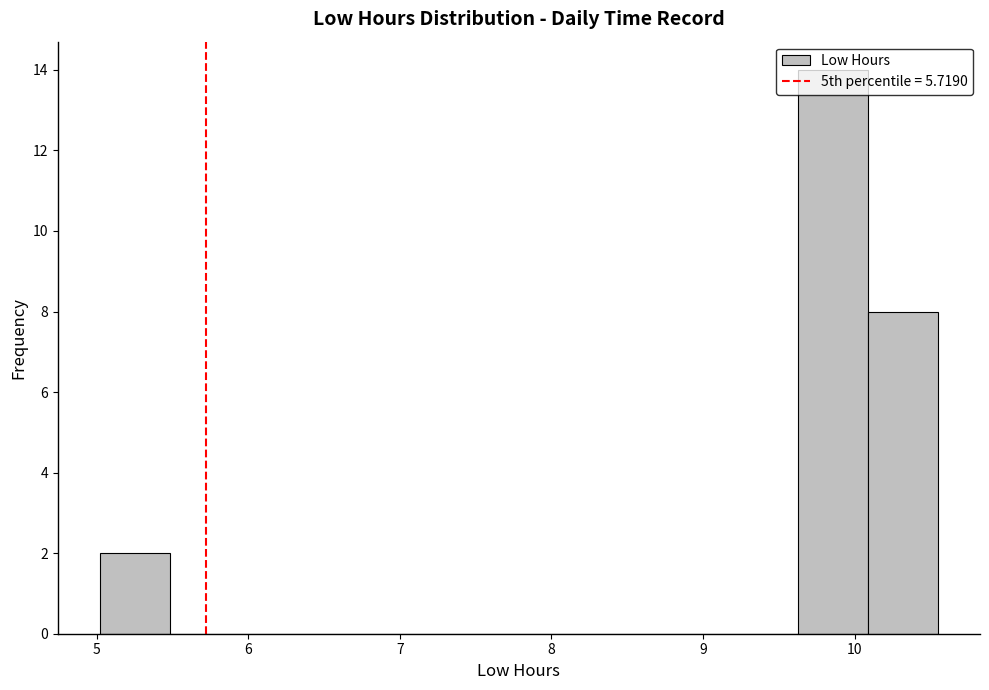

Over which range of the x-axis is the bar tallest?

9.6 to 10.1